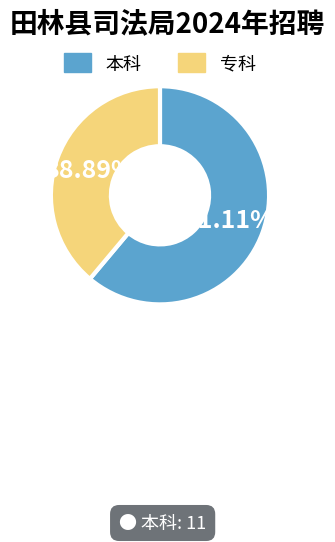

Is there any slice that represents more than half of the pie?

Yes